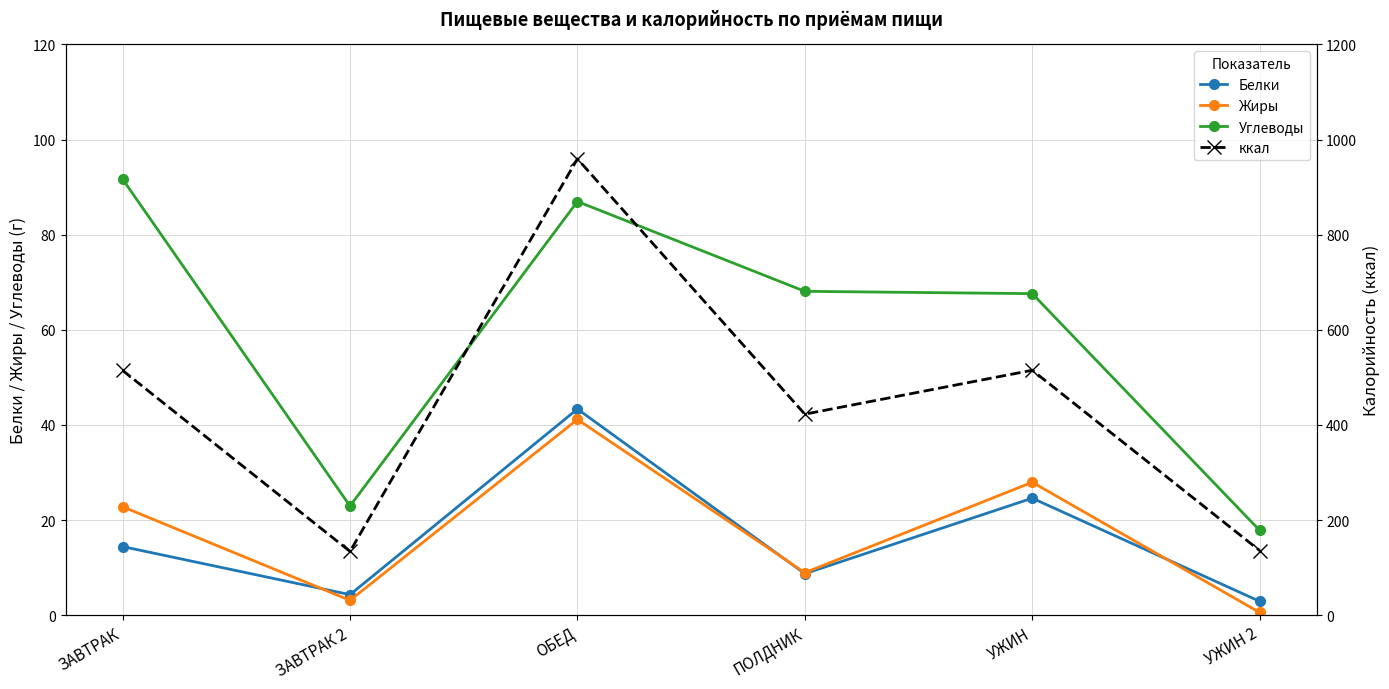

What is the spread (max minus min) of values at ЗАВТРАК?

500.2